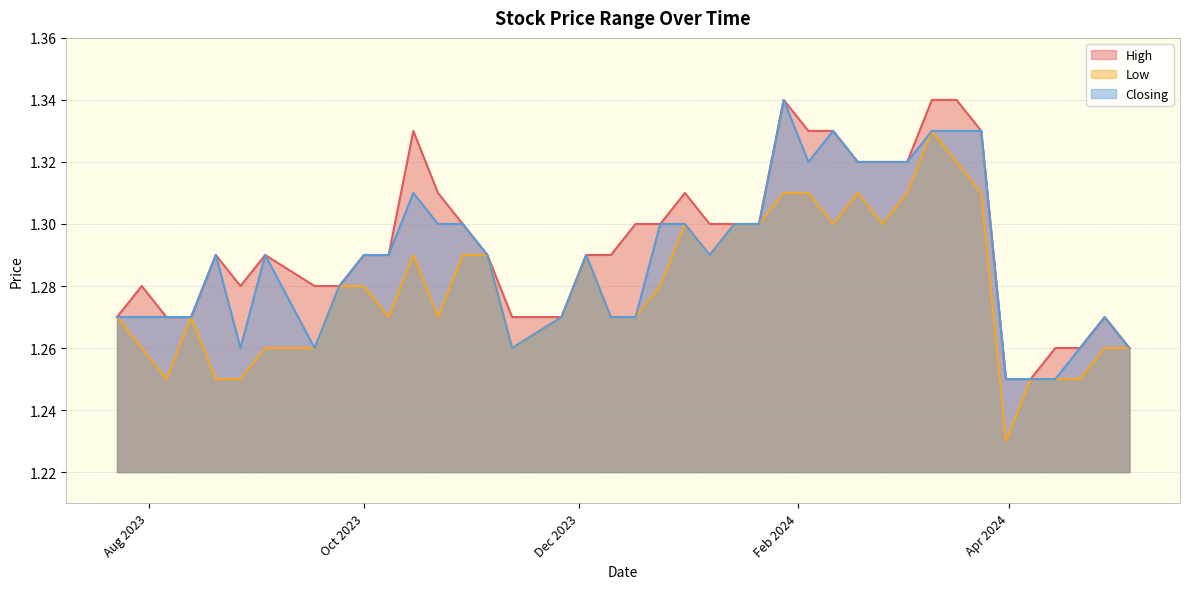

The value of Closing at 21/01/2024 is 1.9. True or false?

False